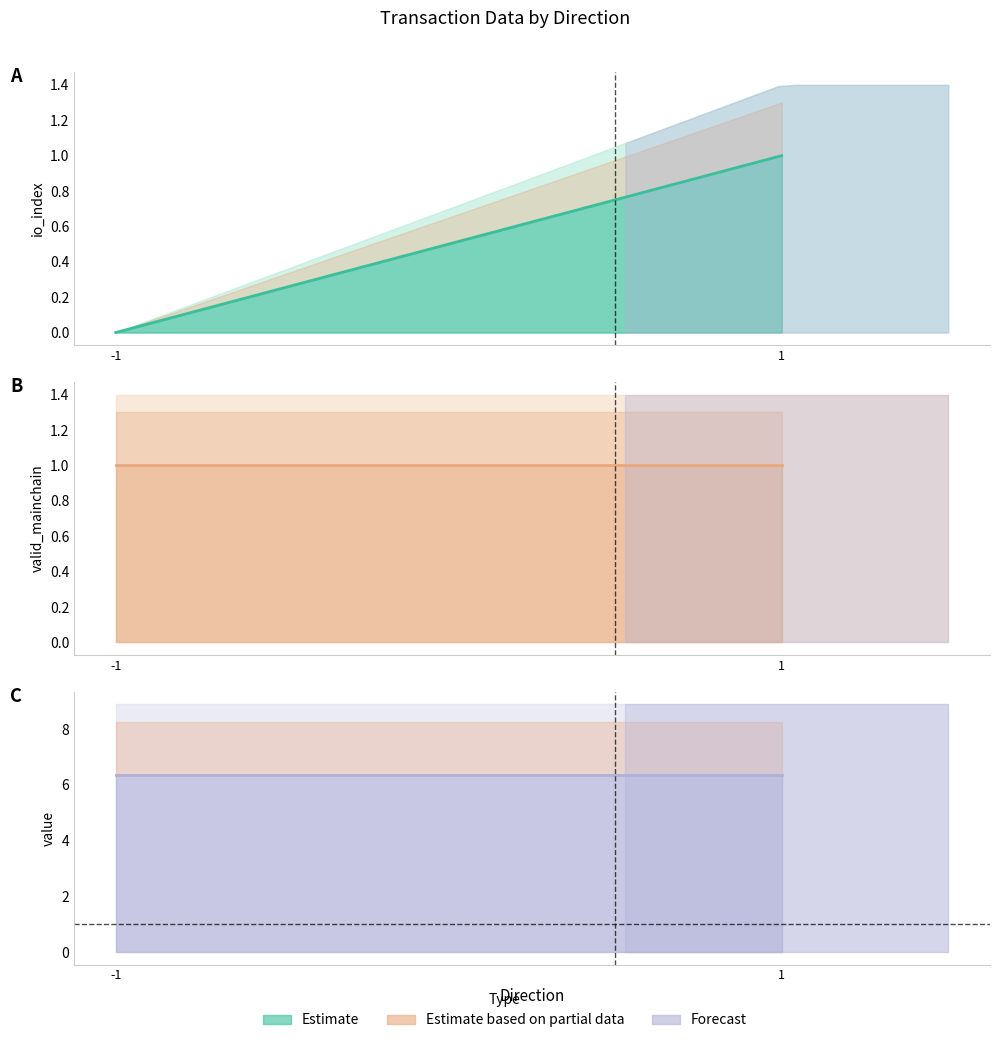

Does the chart display data point markers on the line(s)?

No